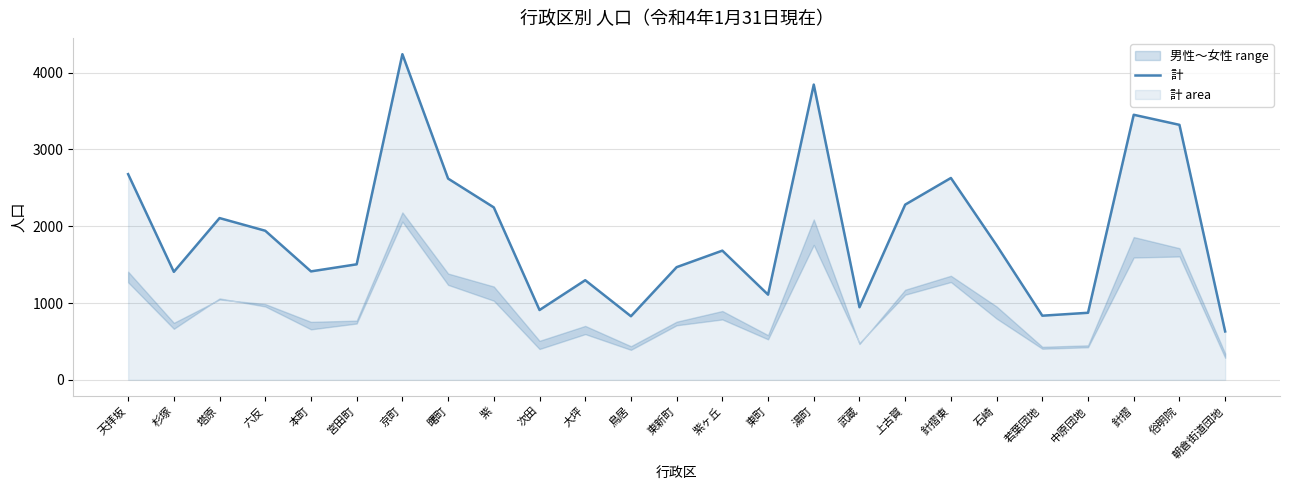

List the labels in order of value, smallest first.

朝倉街道団地, 鳥居, 若葉団地, 中原団地, 次田, 武蔵, 東町, 大坪, 杉塚, 本町, 東新町, 宮田町, 紫ヶ丘, 石崎, 六反, 塔原, 紫, 上古賀, 曙町, 針摺東, 天拝坂, 俗明院, 針摺, 湯町, 京町